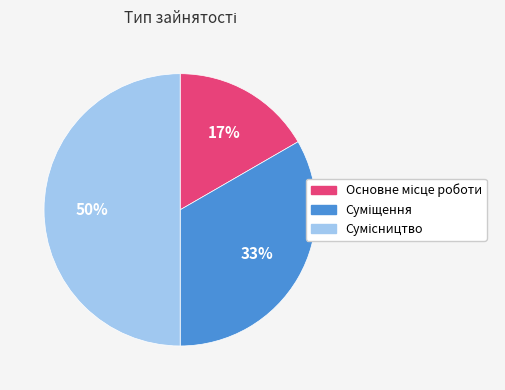

To the nearest percent, what is the average slice percentage?

33%